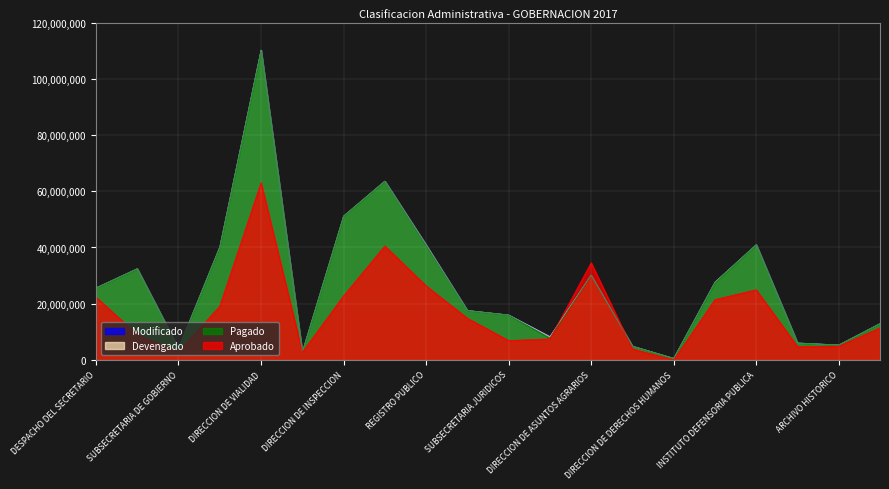

How many data points does each series have?

20